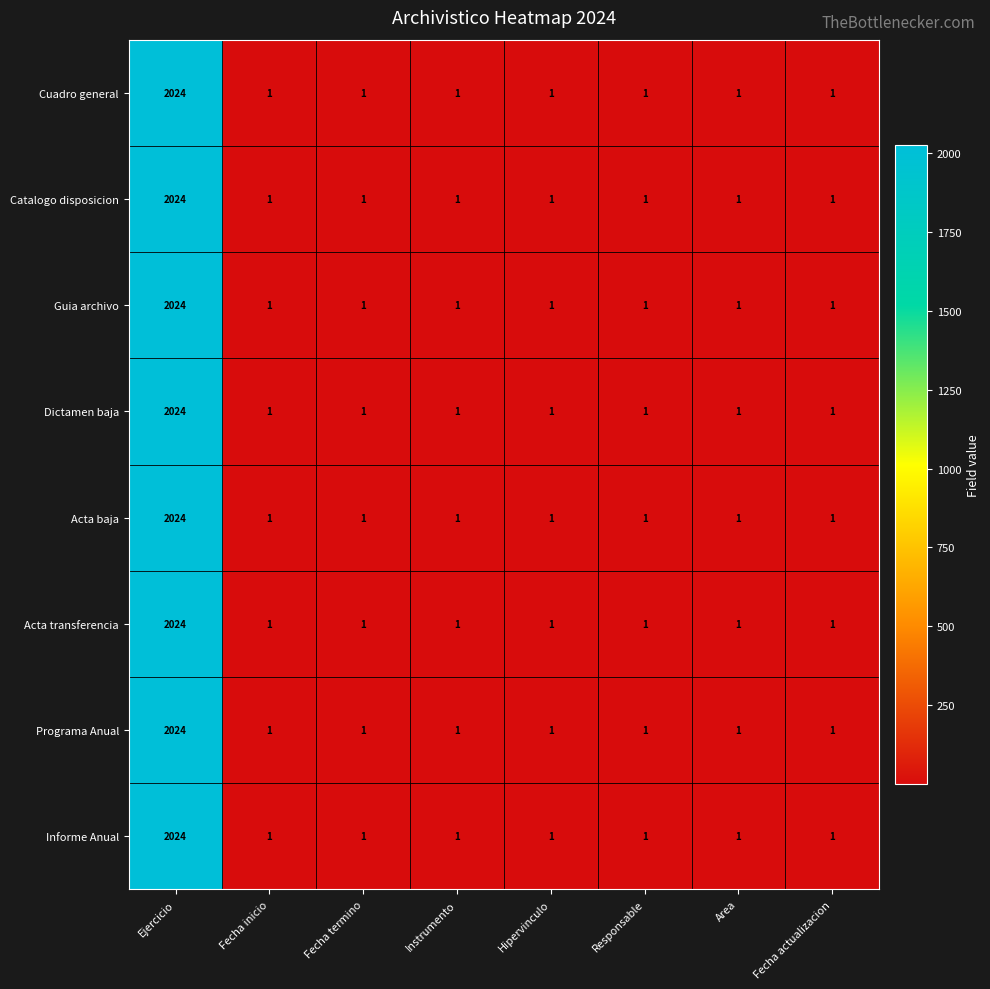

The Catalogo disposicion series shows 2 at Instrumento. True or false?

False